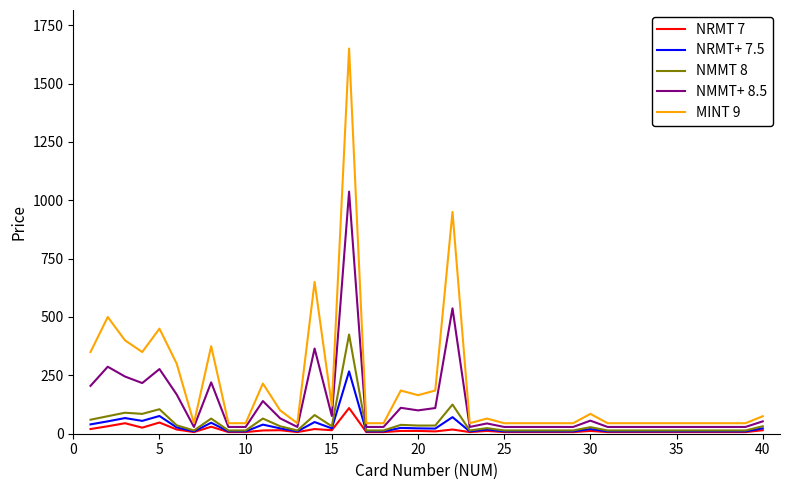

Which series has the largest total across all categories?

MINT 9